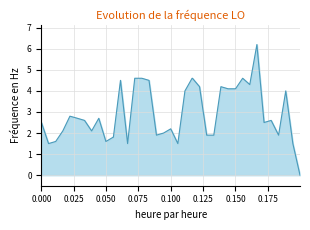

How many lines are shown in the chart?

1